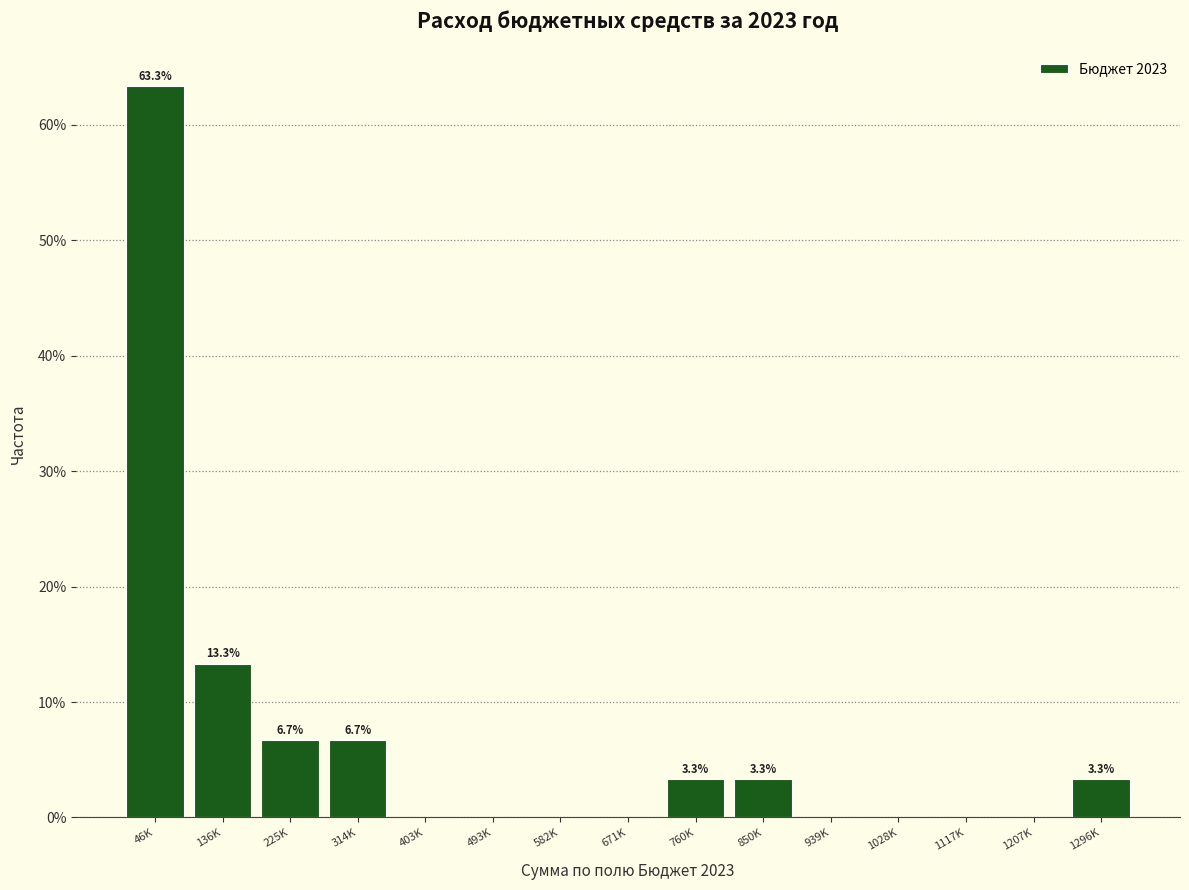

Reading right to left, what are all the values shown in this chart?

1296K=3.3	1207K=0.0	1117K=0.0	1028K=0.0	939K=0.0	850K=3.3	760K=3.3	671K=0.0	582K=0.0	493K=0.0	403K=0.0	314K=6.7	225K=6.7	136K=13.3	46K=63.3